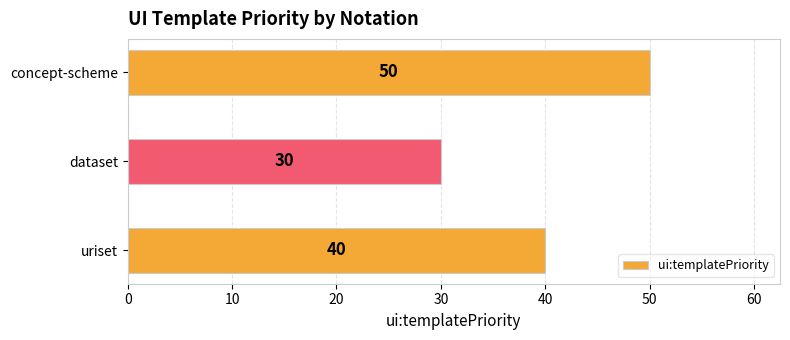

True or false: the data shows 40 at uriset.

True